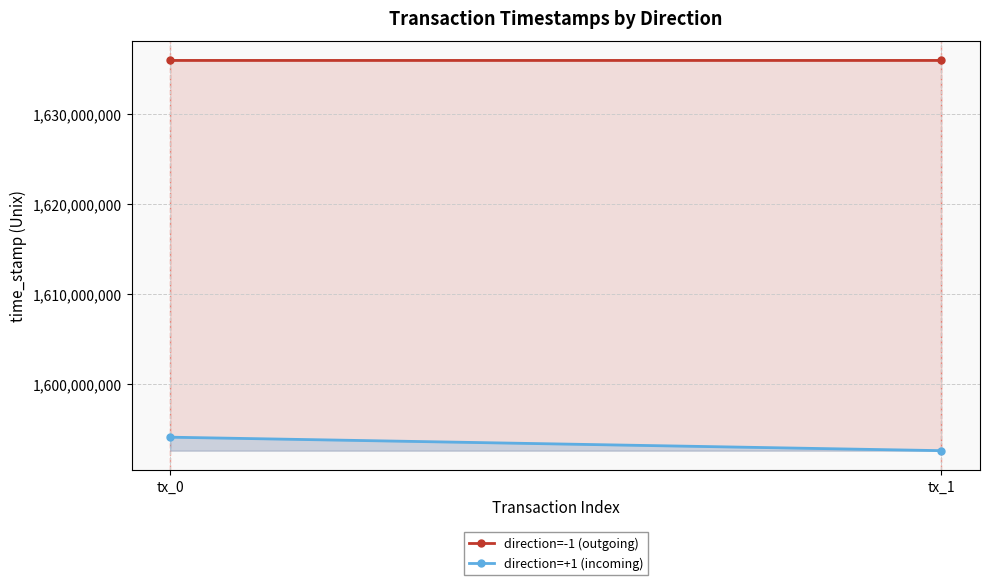

At which label does direction=+1 (incoming) reach its peak?

tx_0